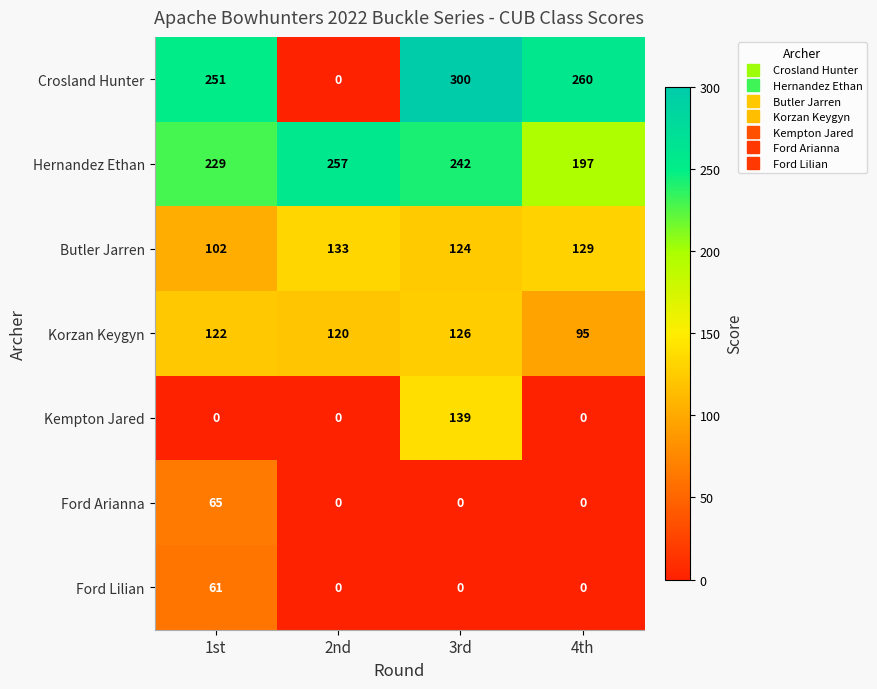

How many Kempton Jared values are between 0 and 139?

4